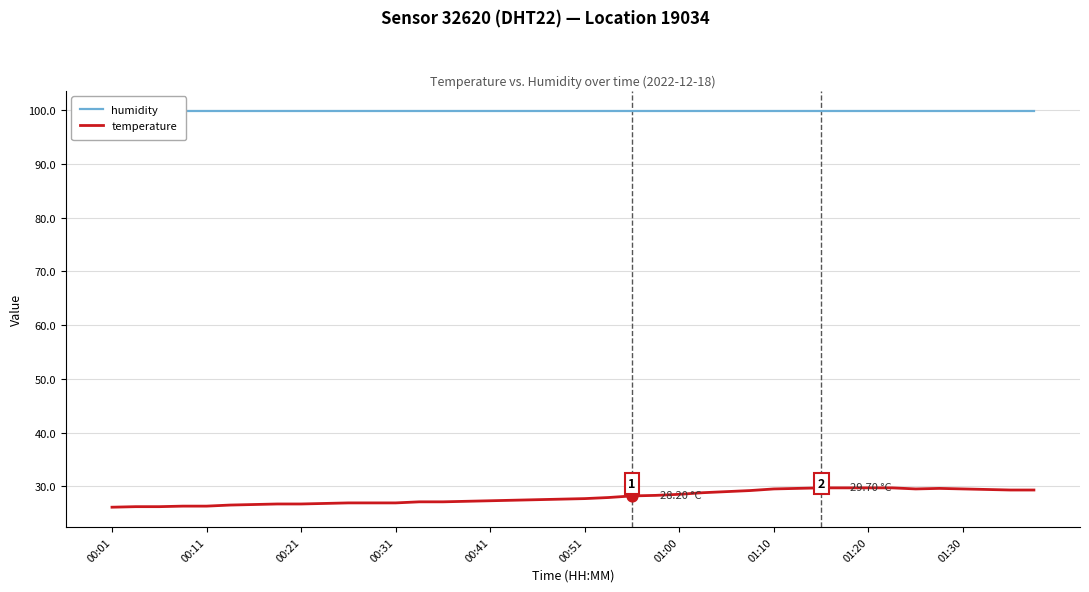

What are all the series names shown in the legend?

humidity, temperature